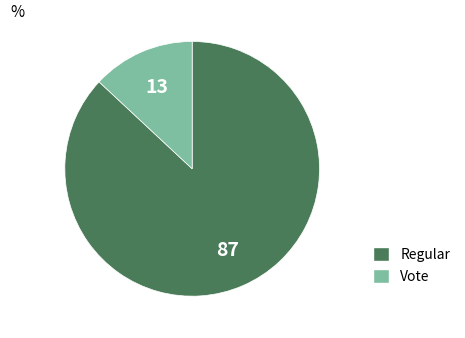

The Regular slice represents 81% of the pie. True or false?

False